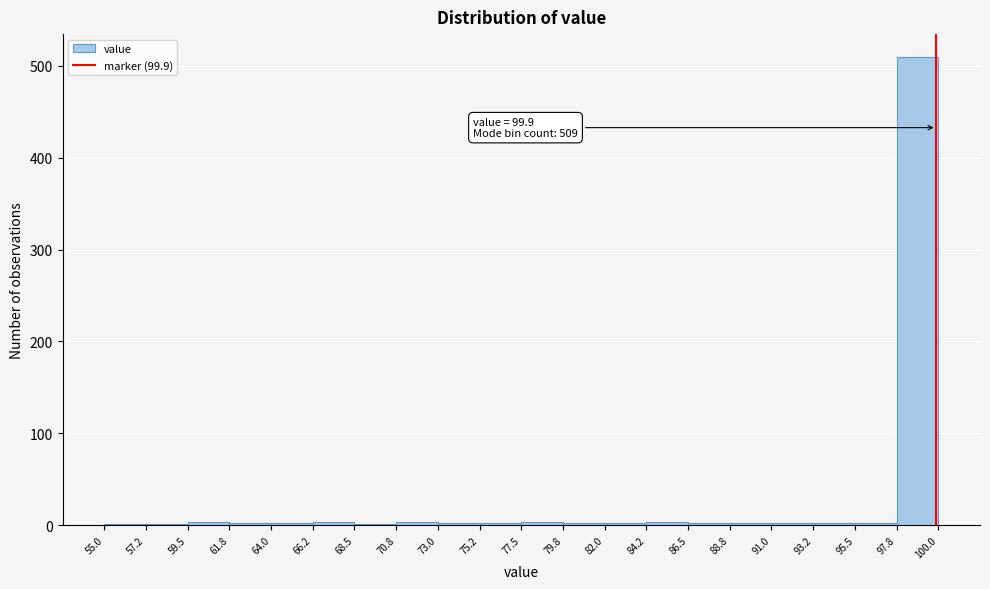

Which range on the x-axis has the tallest bar?

97.8 to 100.0